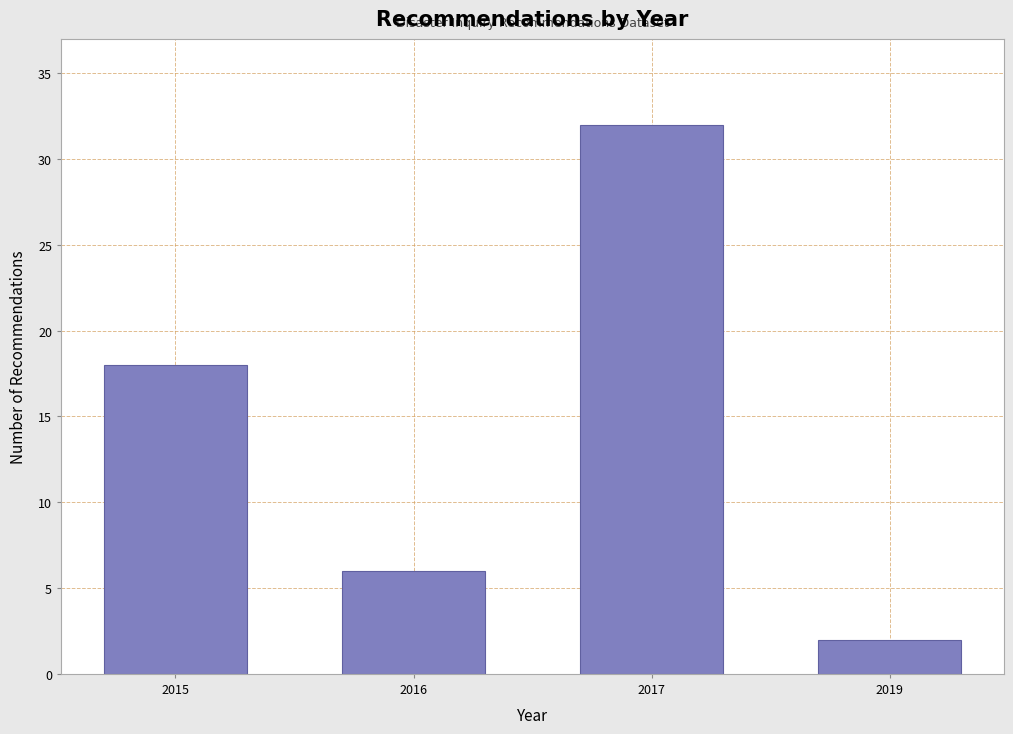

Reading left to right, extract all data points from this chart.

18	6	32	2